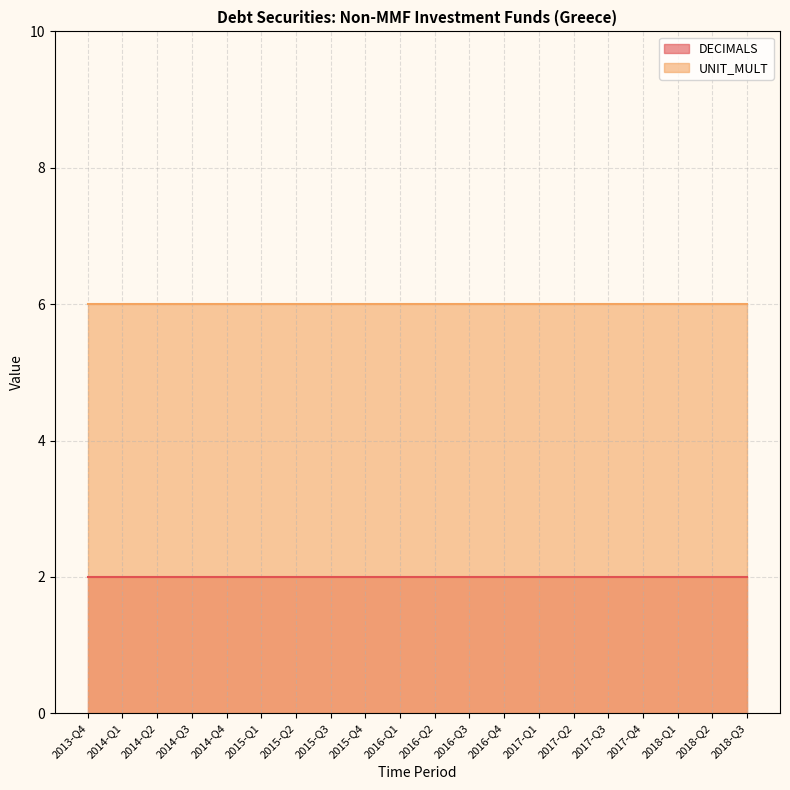

True or false: UNIT_MULT has a value of 6 at 2016-Q2.

True